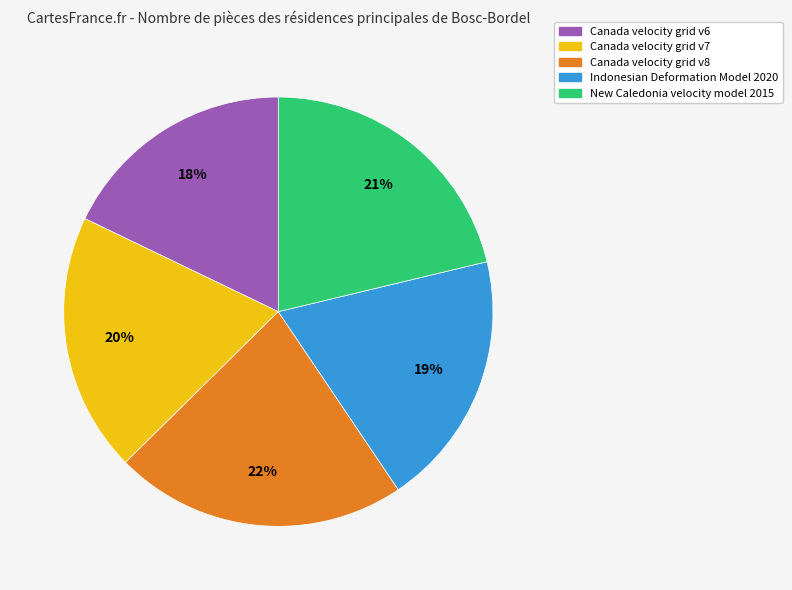

What percentage is the New Caledonia velocity model 2015 slice, to the nearest percent?

21%